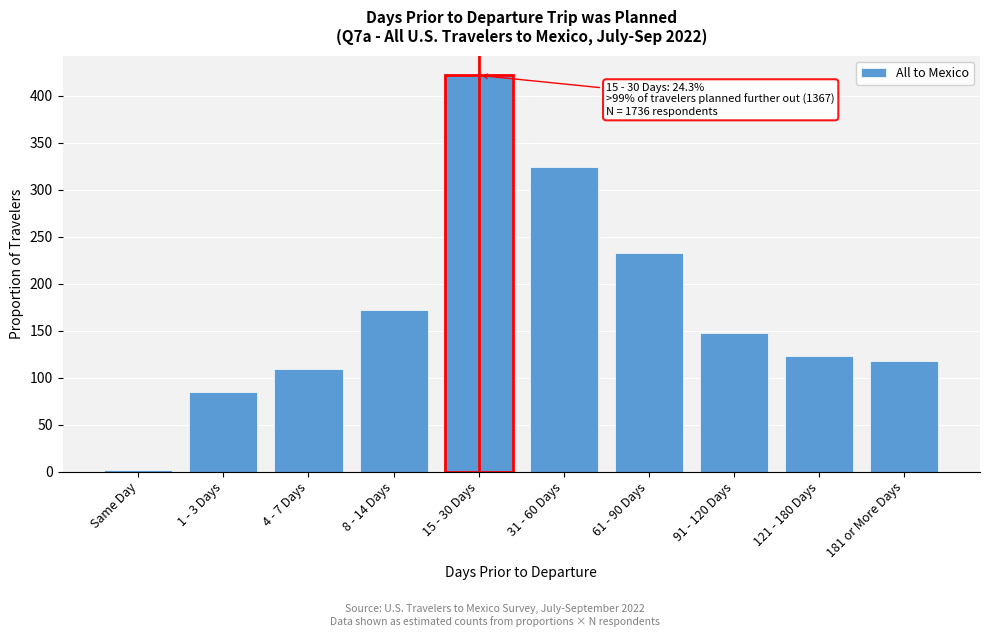

Reading left to right, extract all data points from this chart.

Same Day=1.7	1 - 3 Days=85.1	4 - 7 Days=109.4	8 - 14 Days=171.9	15 - 30 Days=421.8	31 - 60 Days=324.6	61 - 90 Days=232.6	91 - 120 Days=147.6	121 - 180 Days=123.3	181 or More Days=118.0